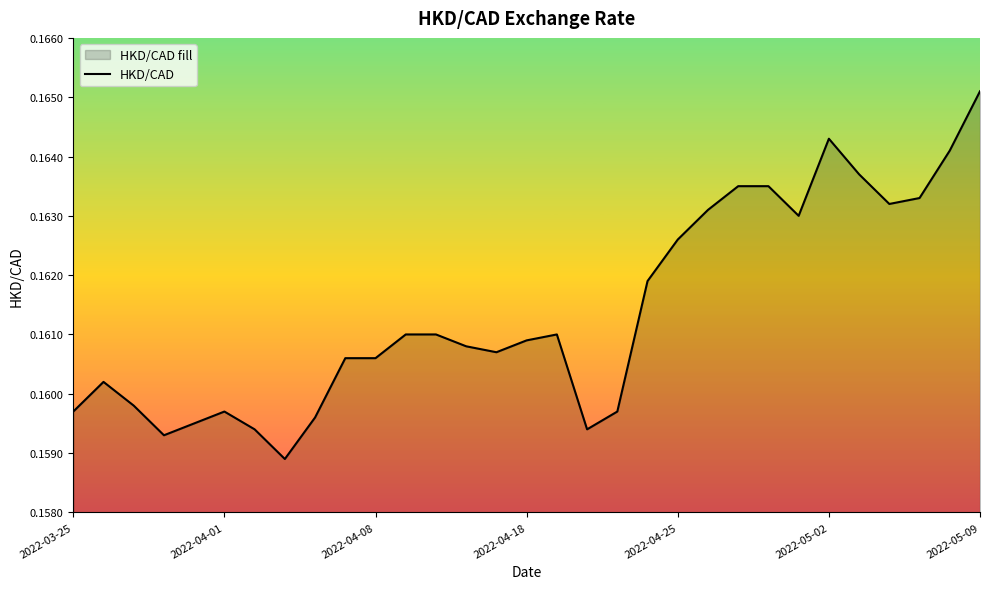

Does the chart have visible grid lines?

No